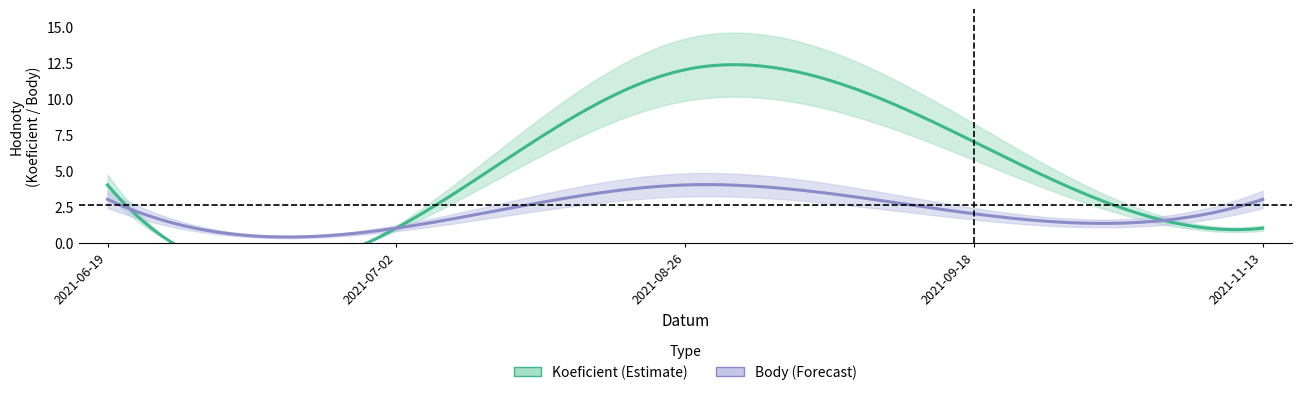

How many interior local peaks does the Koeficient series have?

1